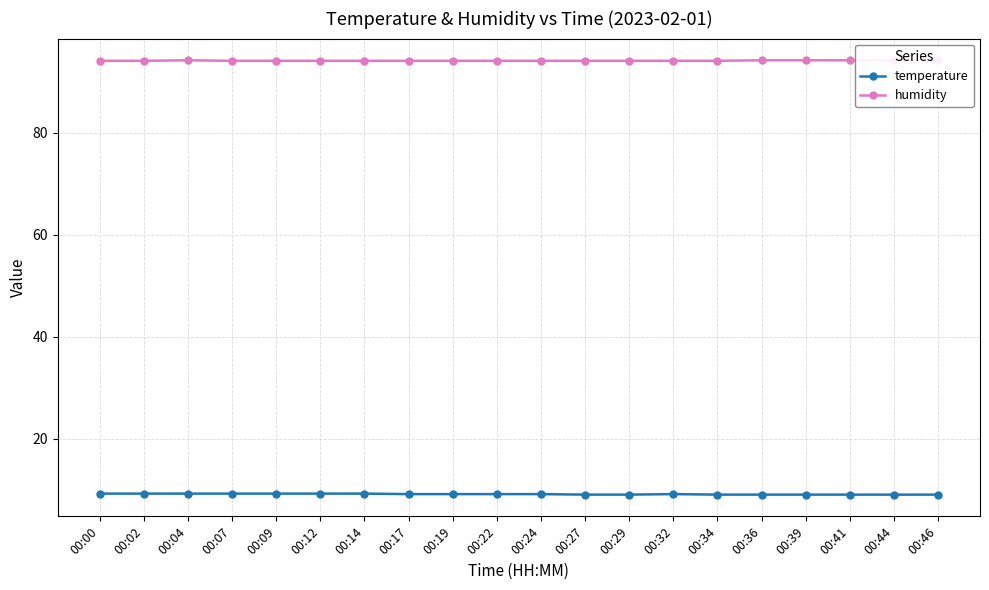

Reading left to right, extract all data points from this chart.

temperature: 9.2	9.2	9.2	9.2	9.2	9.2	9.2	9.1	9.1	9.1	9.1	9.0	9.0	9.1	9.0	9.0	9.0	9.0	9.0	9.0
humidity: 94.1	94.1	94.2	94.1	94.1	94.1	94.1	94.1	94.1	94.1	94.1	94.1	94.1	94.1	94.1	94.2	94.2	94.2	94.2	94.2